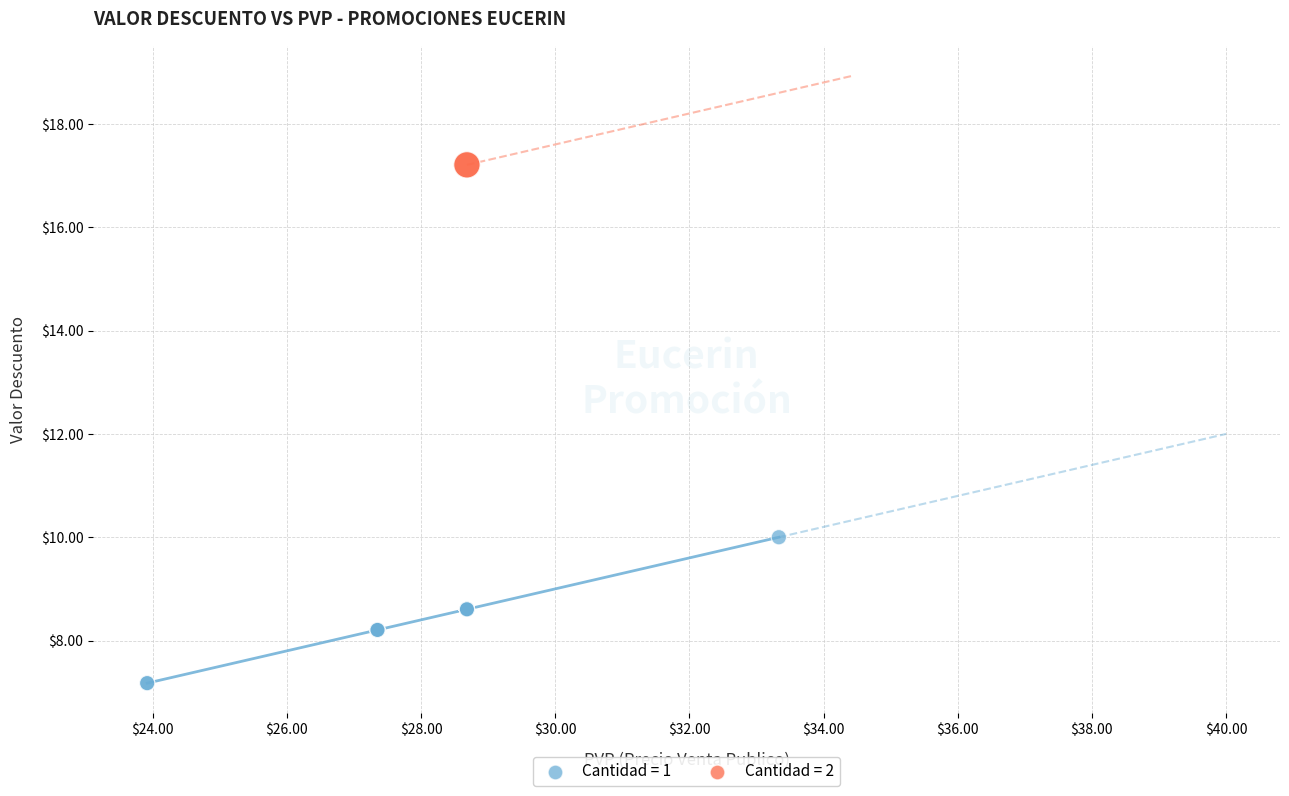

What are all the series names shown in the legend?

Cantidad = 1, Cantidad = 2